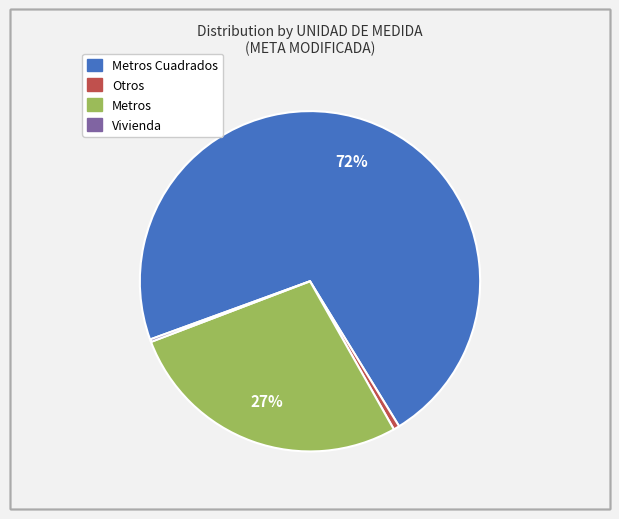

To the nearest percent, what is the average slice percentage?

25%